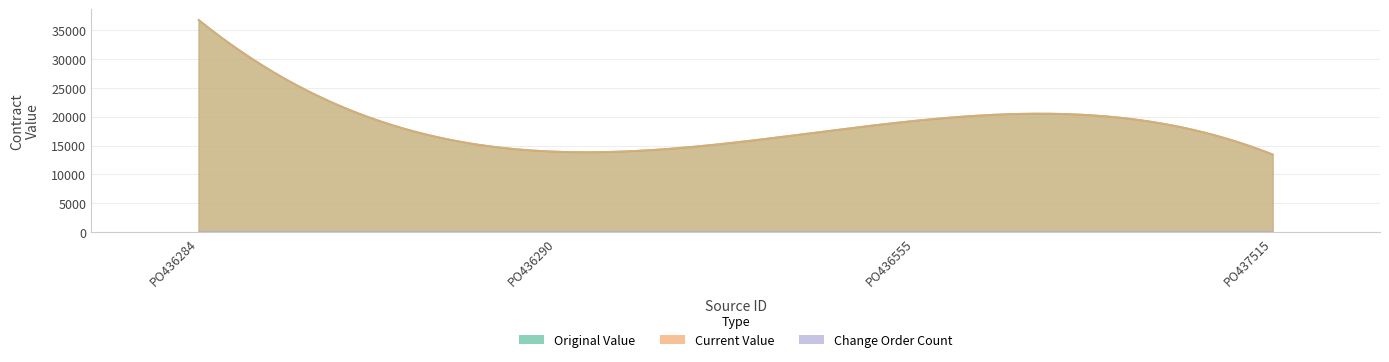

True or false: original_value and change_order_count cross at least once.

False